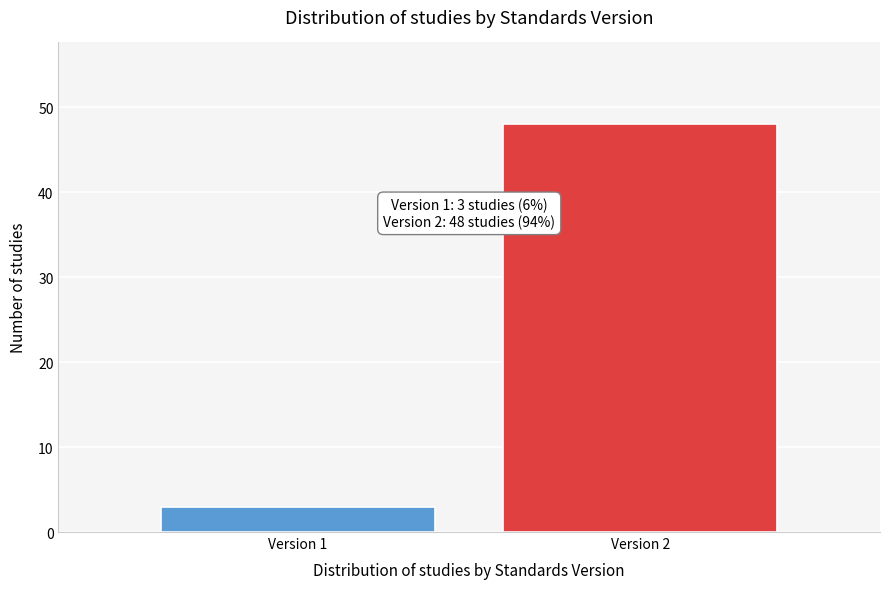

Reading left to right, what are all the values shown in this chart?

3	48